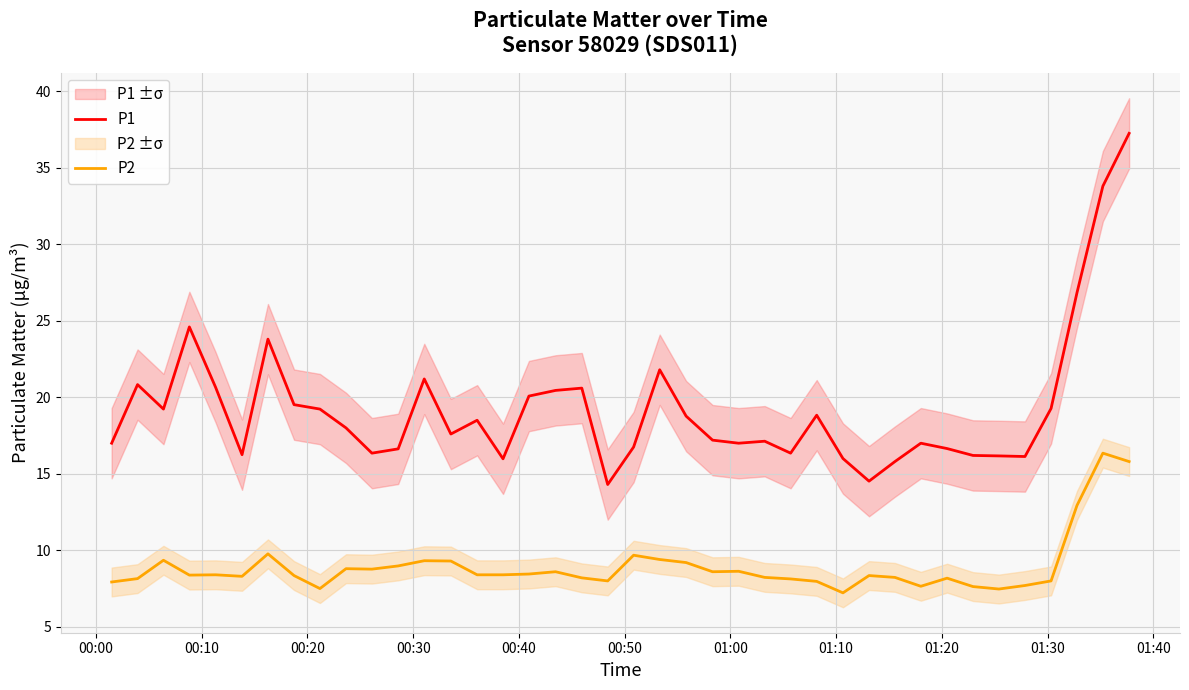

What is the highest value of the P2 series?

16.4